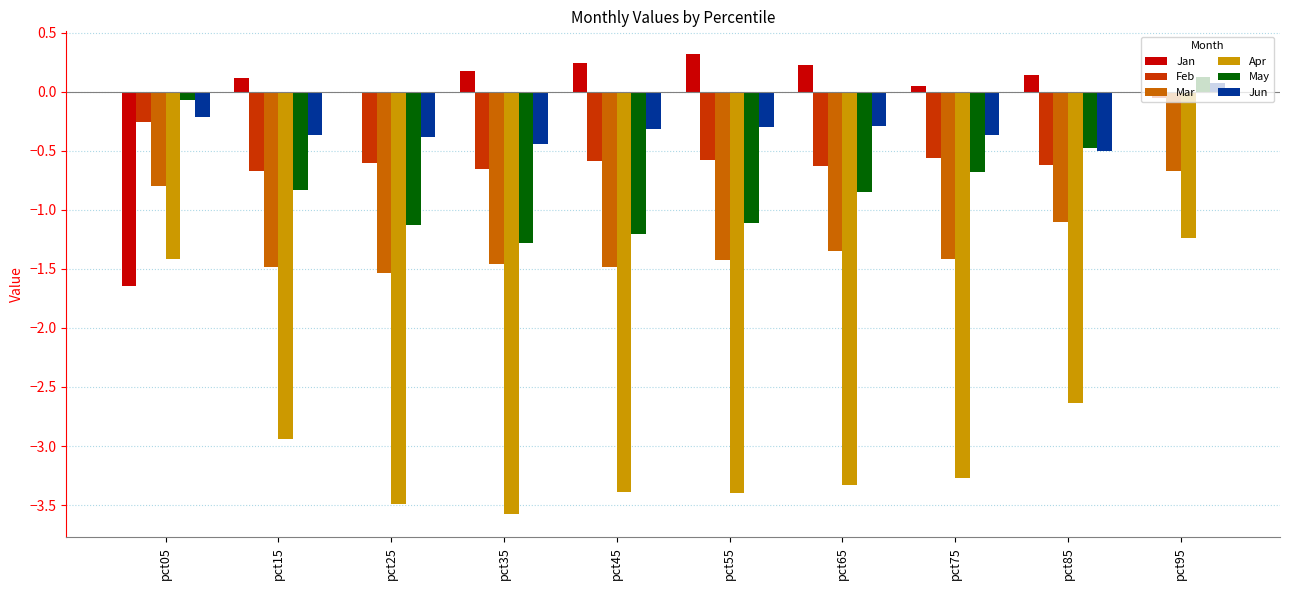

What is the greatest value displayed?

0.3